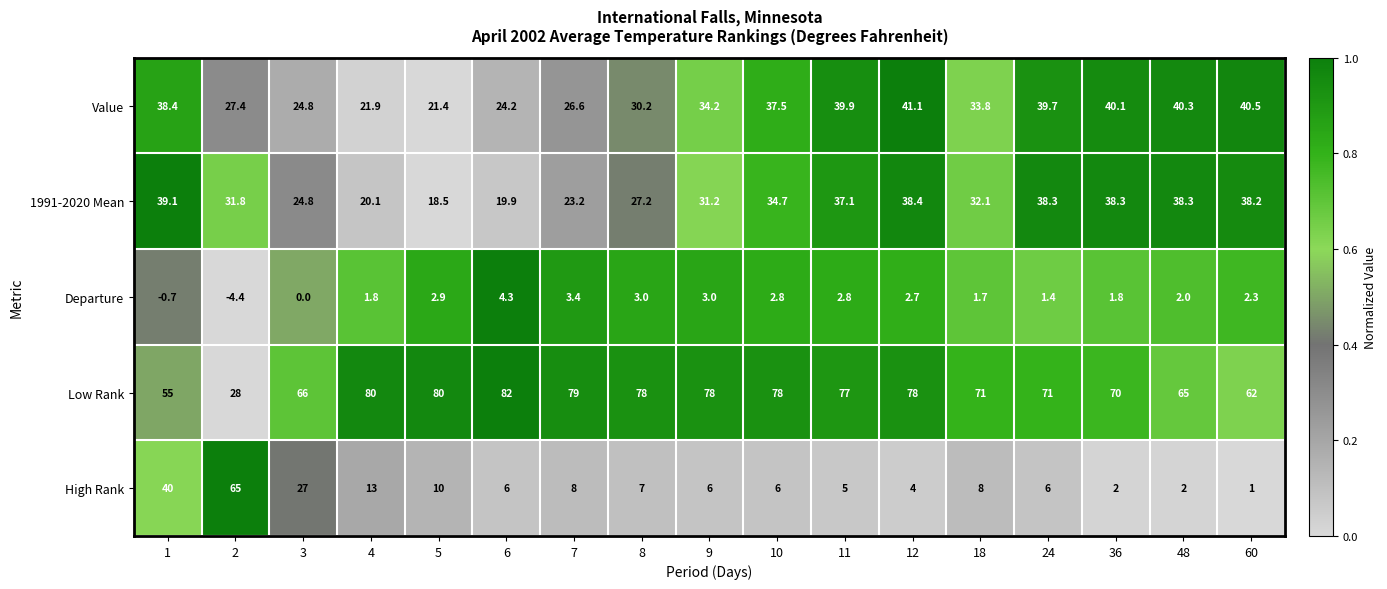

Is it true that Departure equals 5.0 at 7?

False